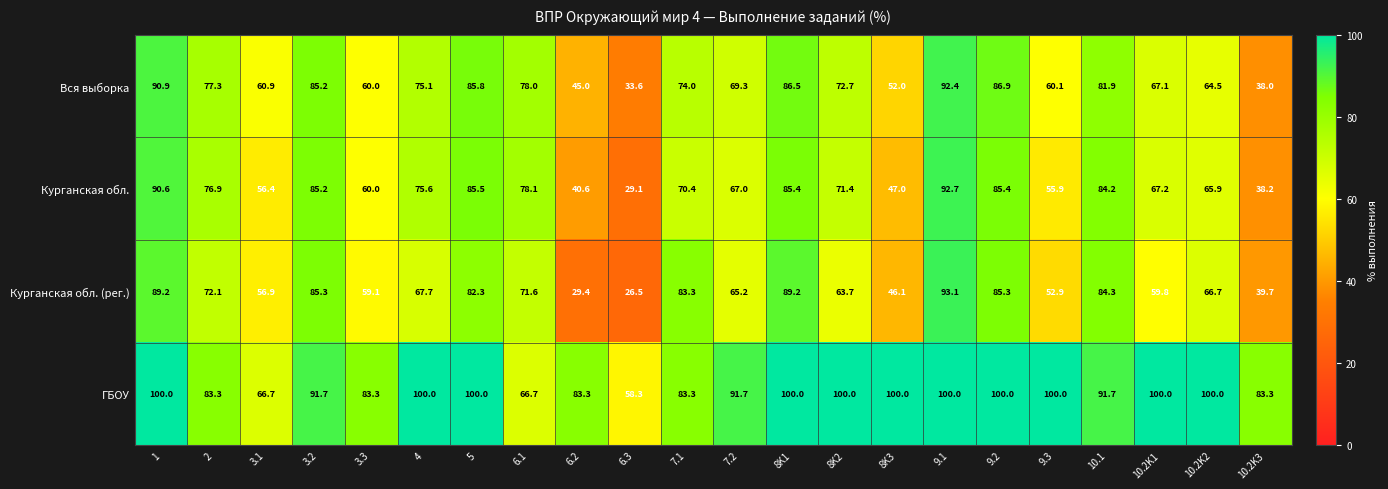

How many data points does each series have?

22